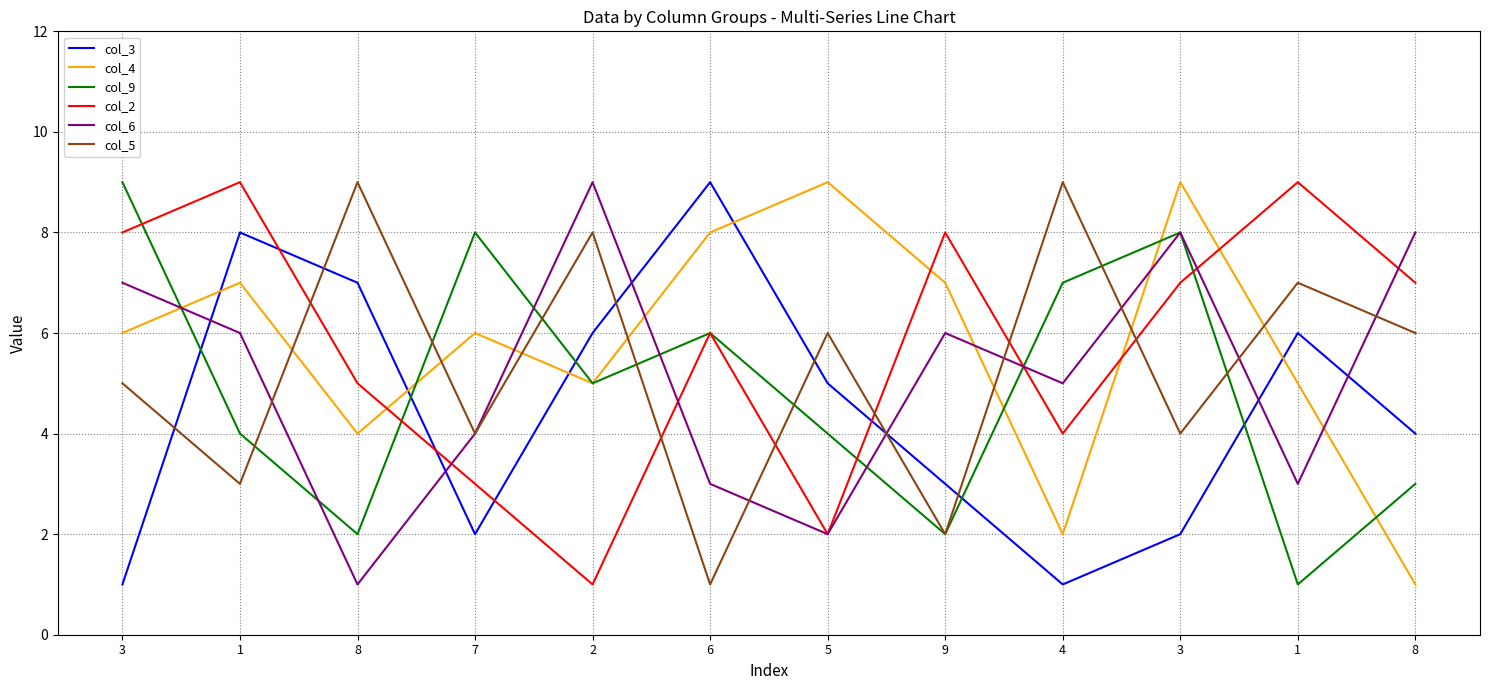

How many interior local valleys does the col_2 series have?

3